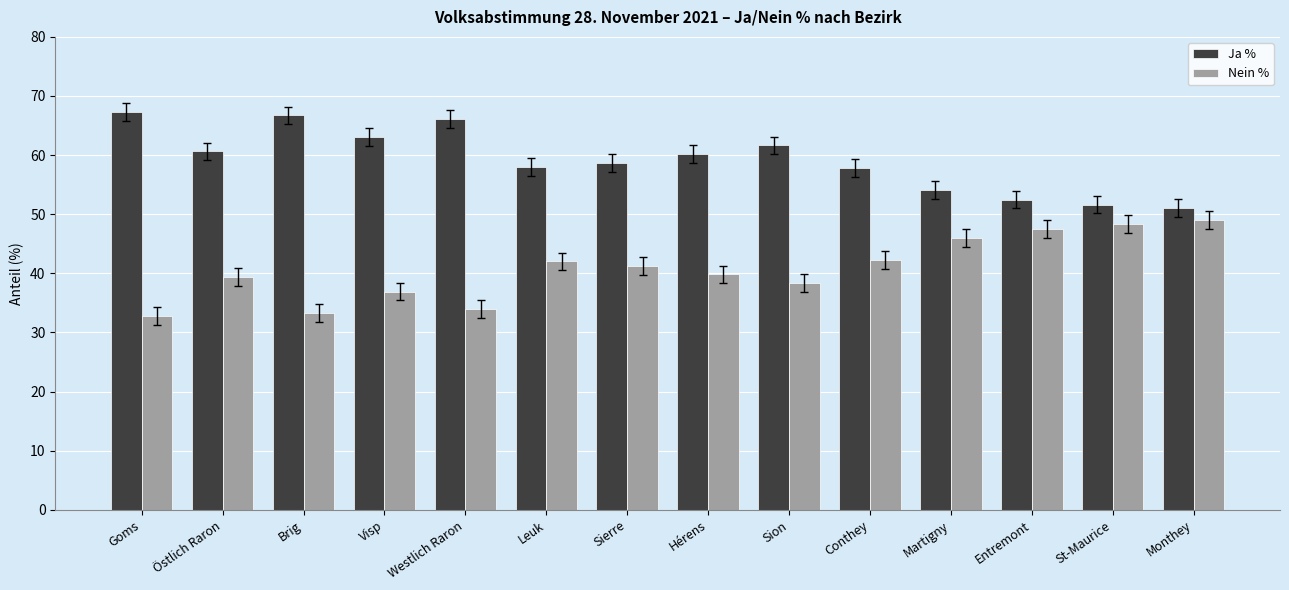

What is the value of the Nein % bar at the 8th from the left?

39.8